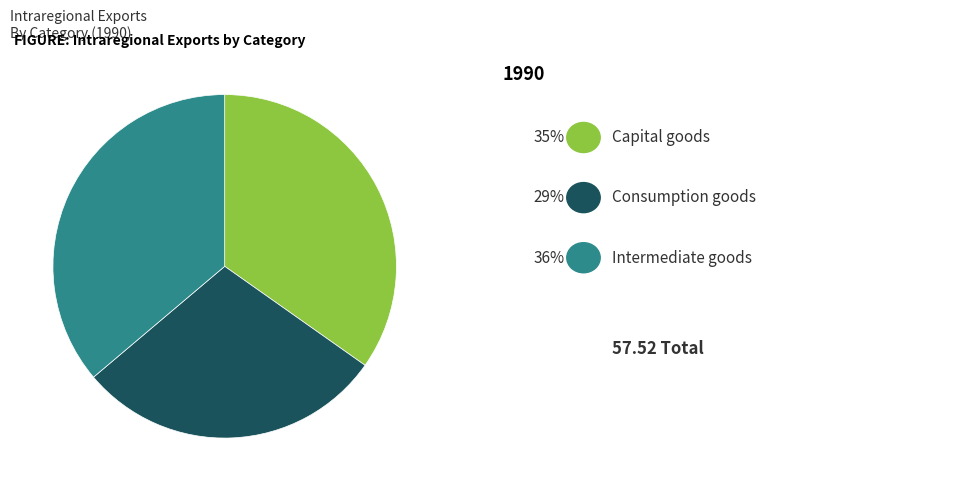

Is there a majority slice in this chart?

No